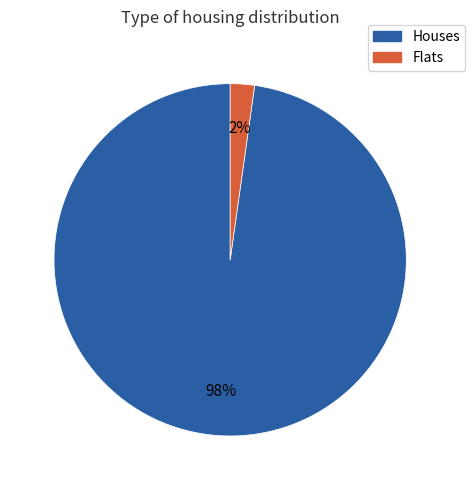

Is the sum of Flats and Houses greater than half?

Yes